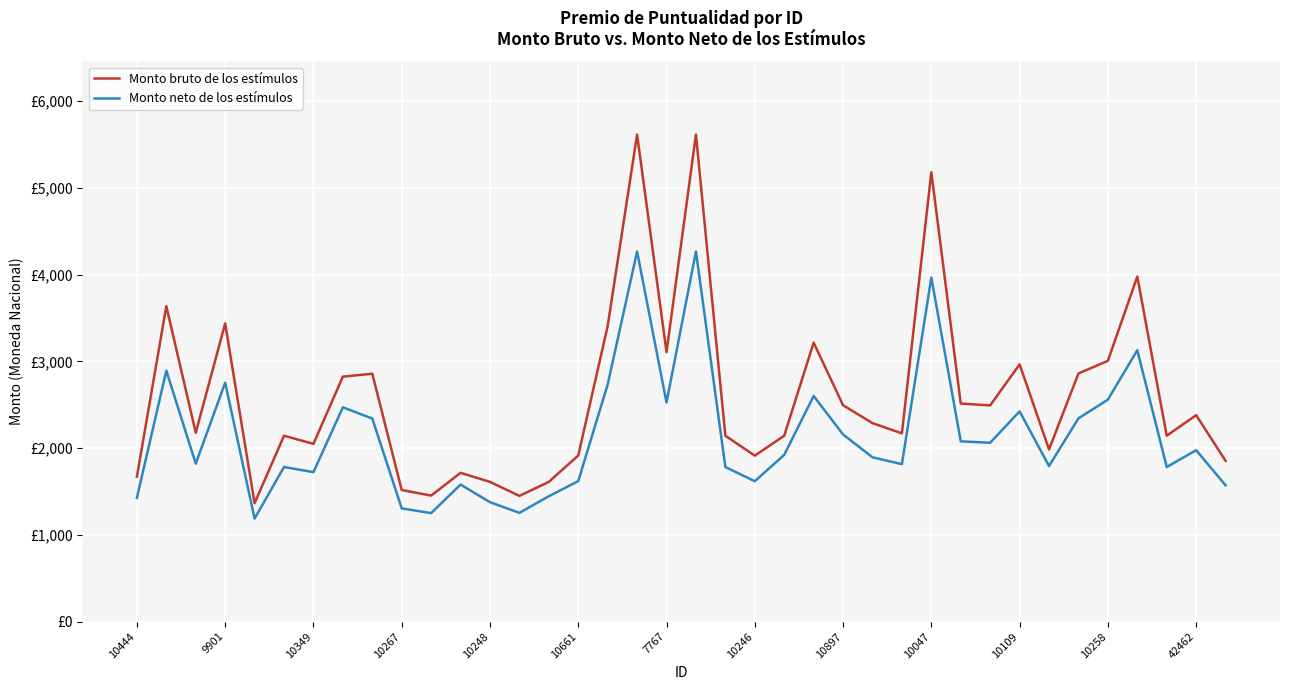

How many interior local peaks does the Monto bruto de los estímulos series have?

12